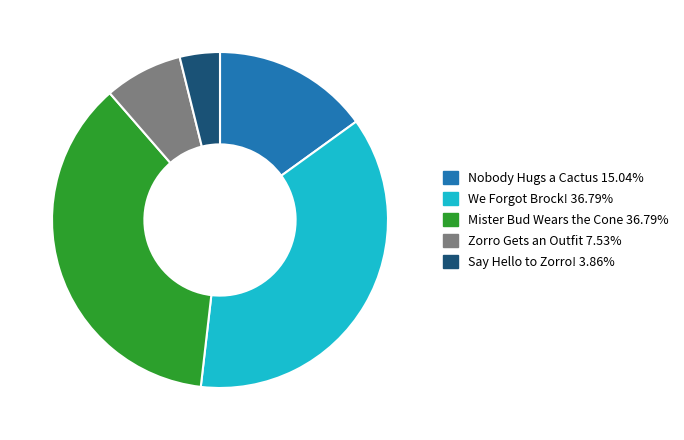

Between Zorro Gets an Outfit and Nobody Hugs a Cactus, which is larger?

Nobody Hugs a Cactus